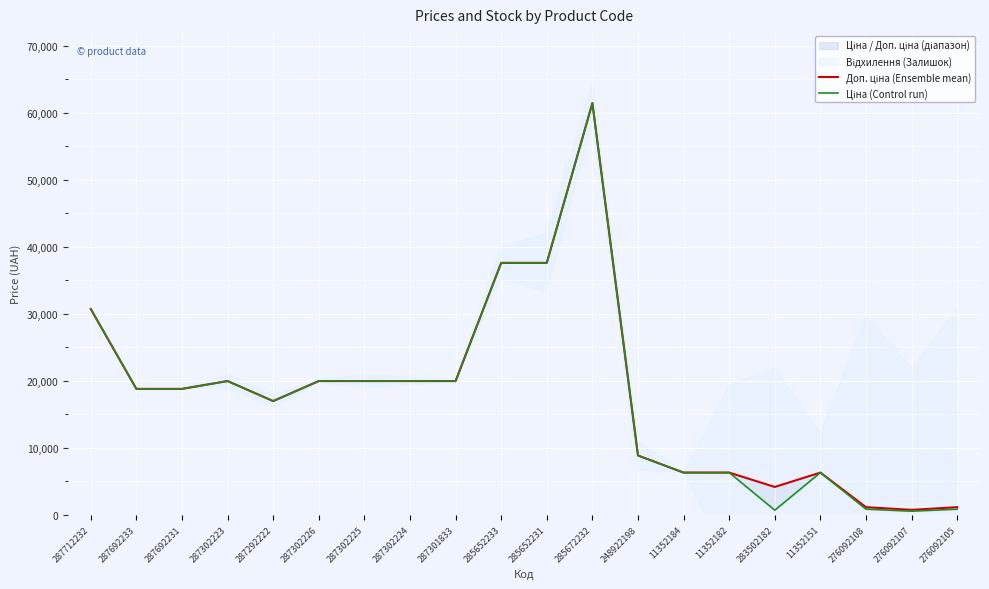

What is the minimum value shown in the chart?

551.5